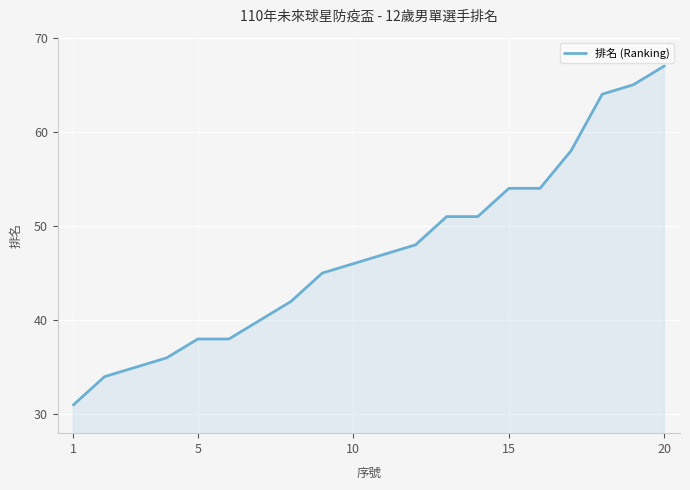

Does the chart display data point markers on the line(s)?

No